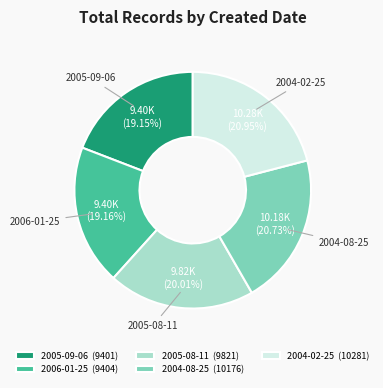

What is the ratio of the value at 2005-08-11 to the value at 2004-02-25?

1.0